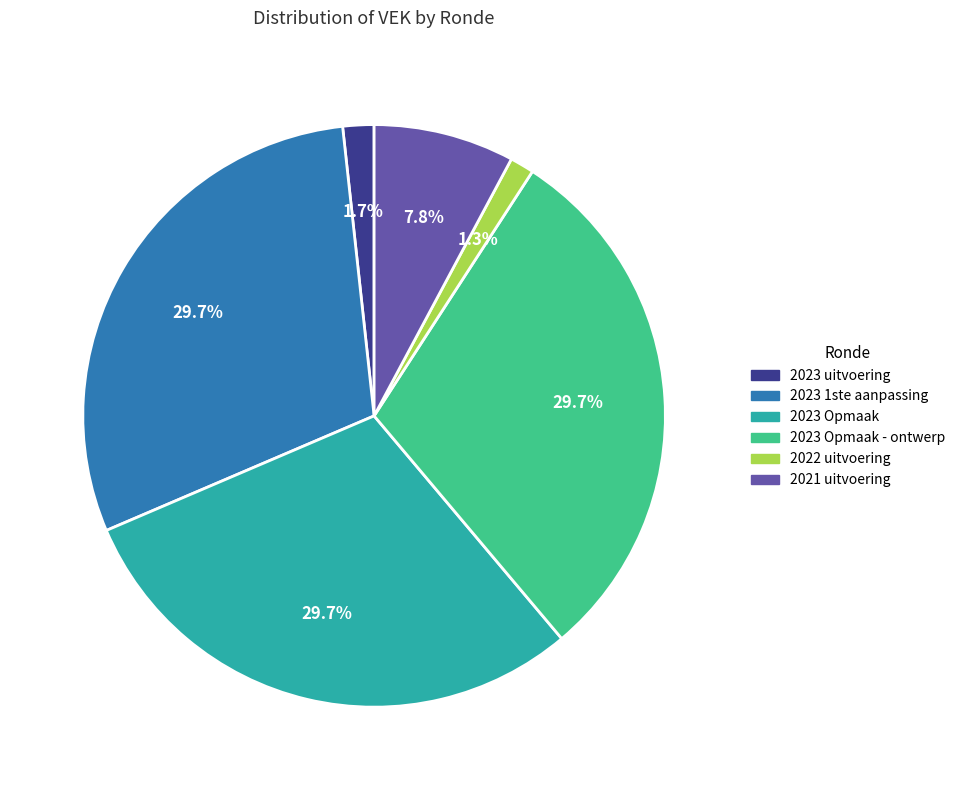

True or false: 2023 uitvoering accounts for 10% of the total.

False